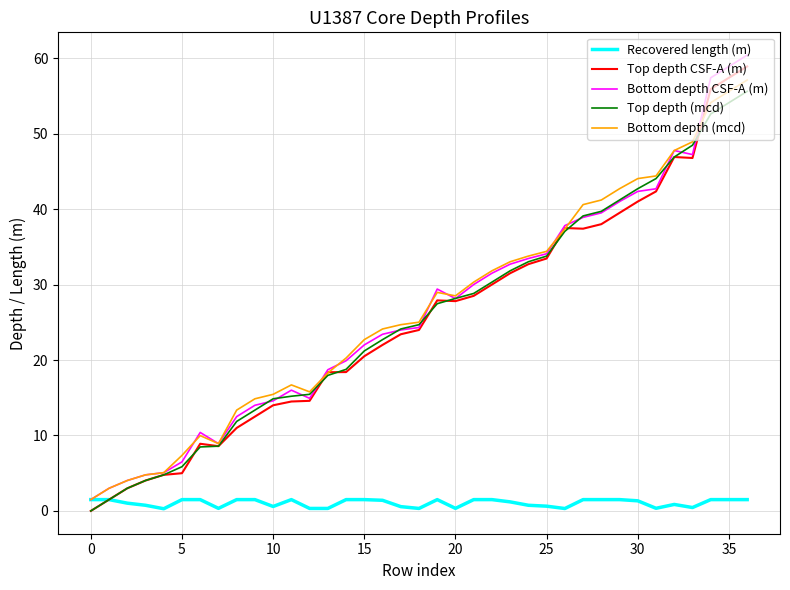

What is the highest value of the Bottom depth CSF-A (m) series?

60.4